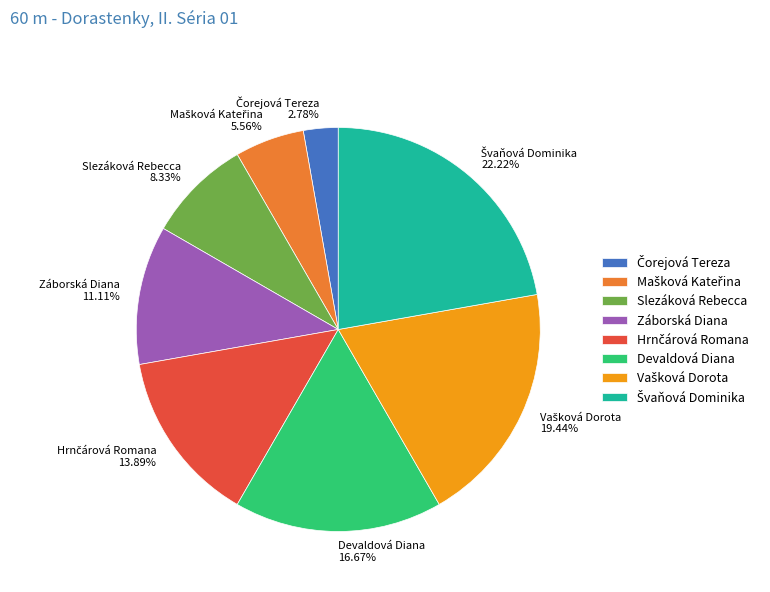

Does any single category account for the majority?

No